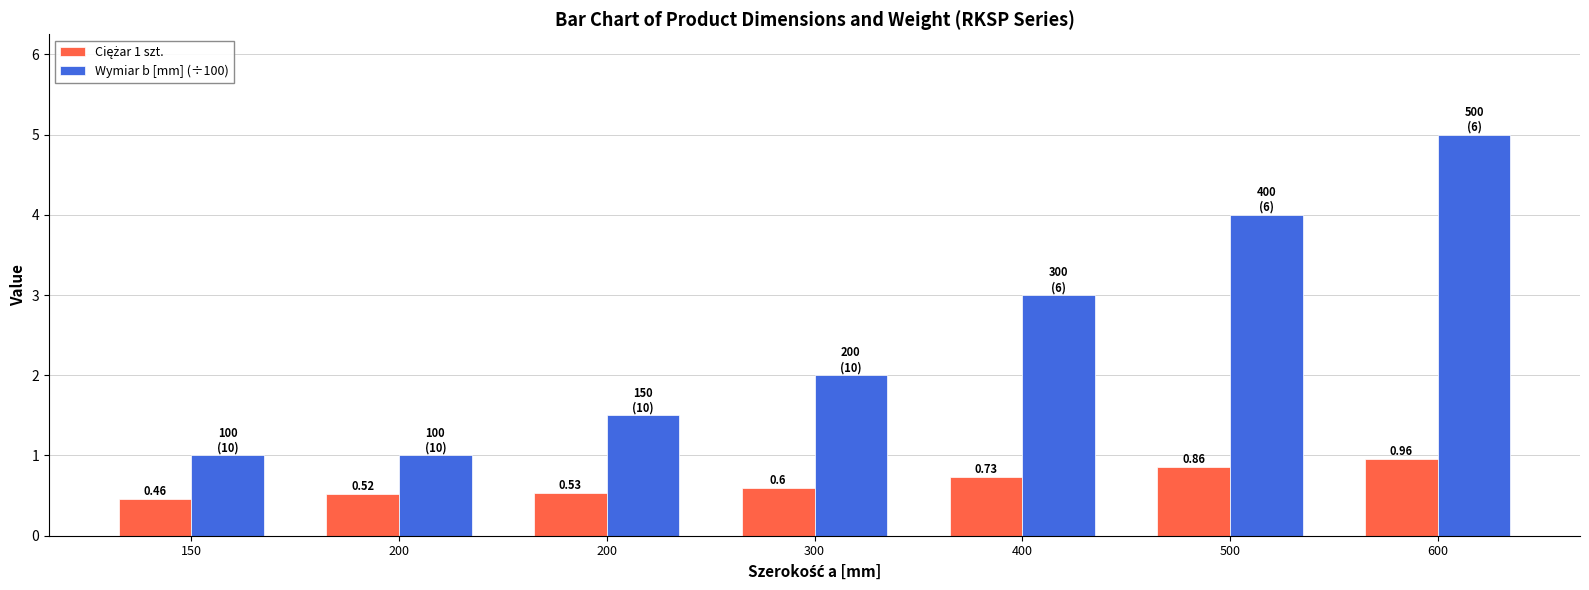

Which series has the largest total across all categories?

Wymiar b [mm] (÷100)